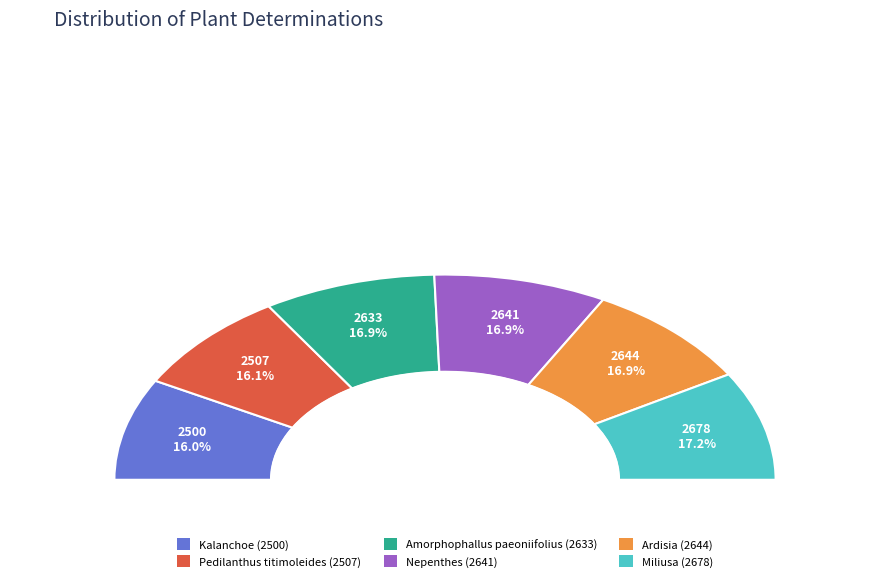

Is Miliusa the majority of the pie?

No